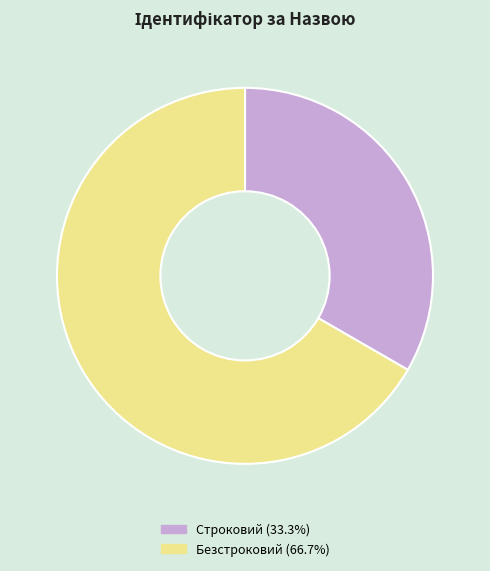

Is there a majority slice in this chart?

Yes